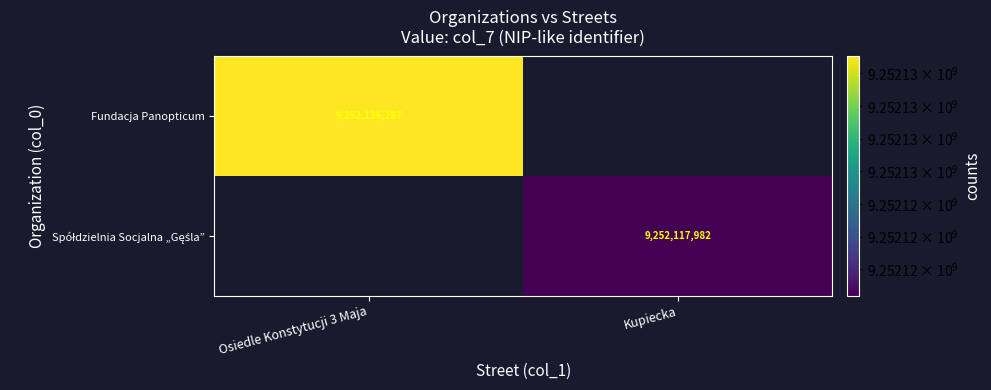

At which category does the chart reach its peak across all series?

Osiedle Konstytucji 3 Maja